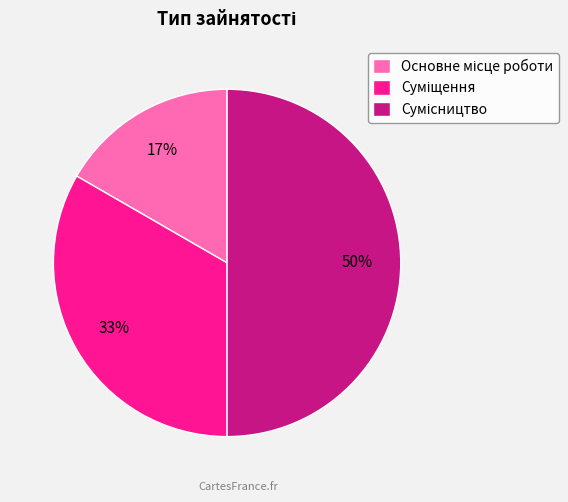

To the nearest percent, what is the difference between the largest and smallest slice percentages?

33%